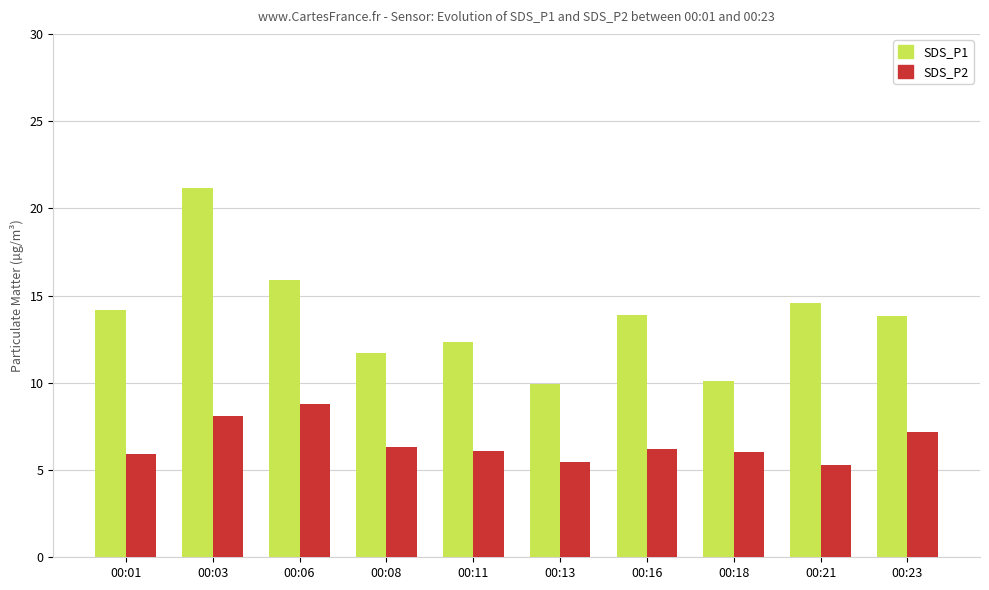

What is the sum of the SDS_P1 values at 00:23 and 00:06?

29.7